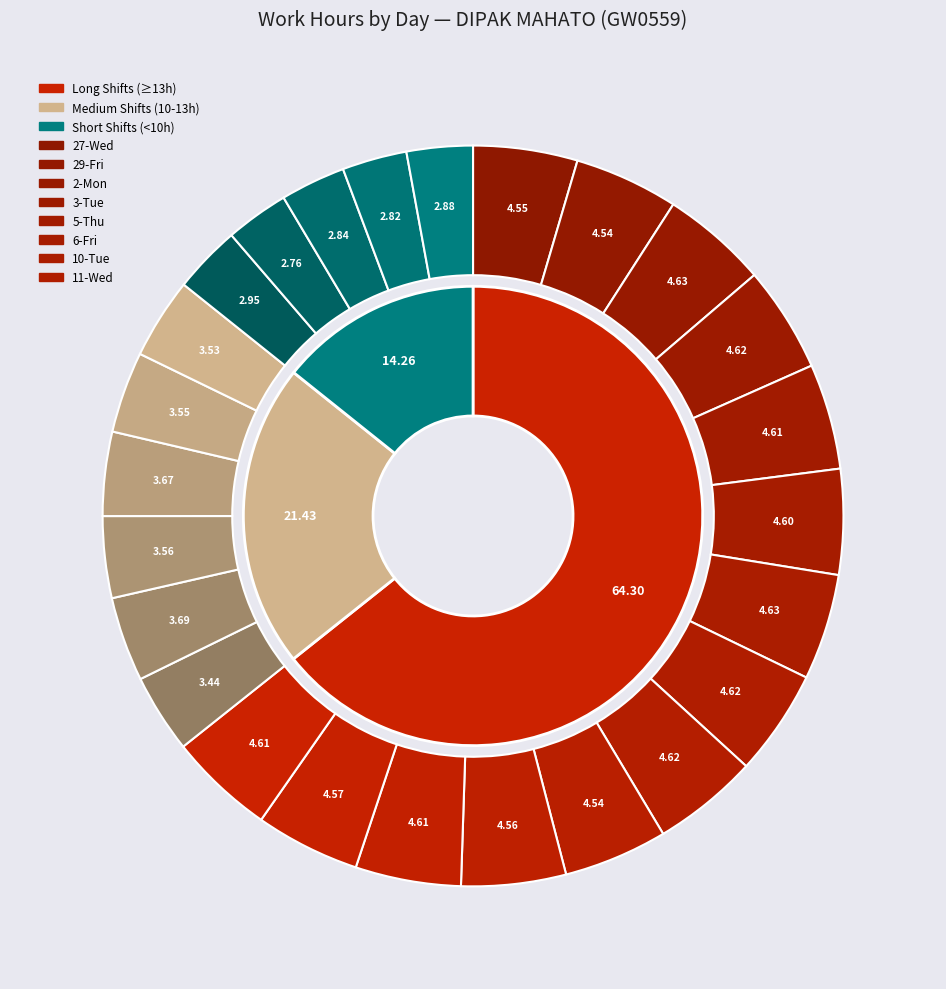

Rank the categories by value from highest to lowest.

2-Mon, 10-Tue, 3-Tue, 11-Wed, 13-Fri, 20-Fri, 5-Thu, 18-Wed, 6-Fri, 19-Thu, 17-Tue, 27-Wed, 29-Fri, 16-Mon, 4-Wed, 9-Mon, 7-Sat, 14-Sat, 21-Sat, 30-Sat, 28-Thu, 22-Sun, 8-Sun, 15-Sun, 1-Sun